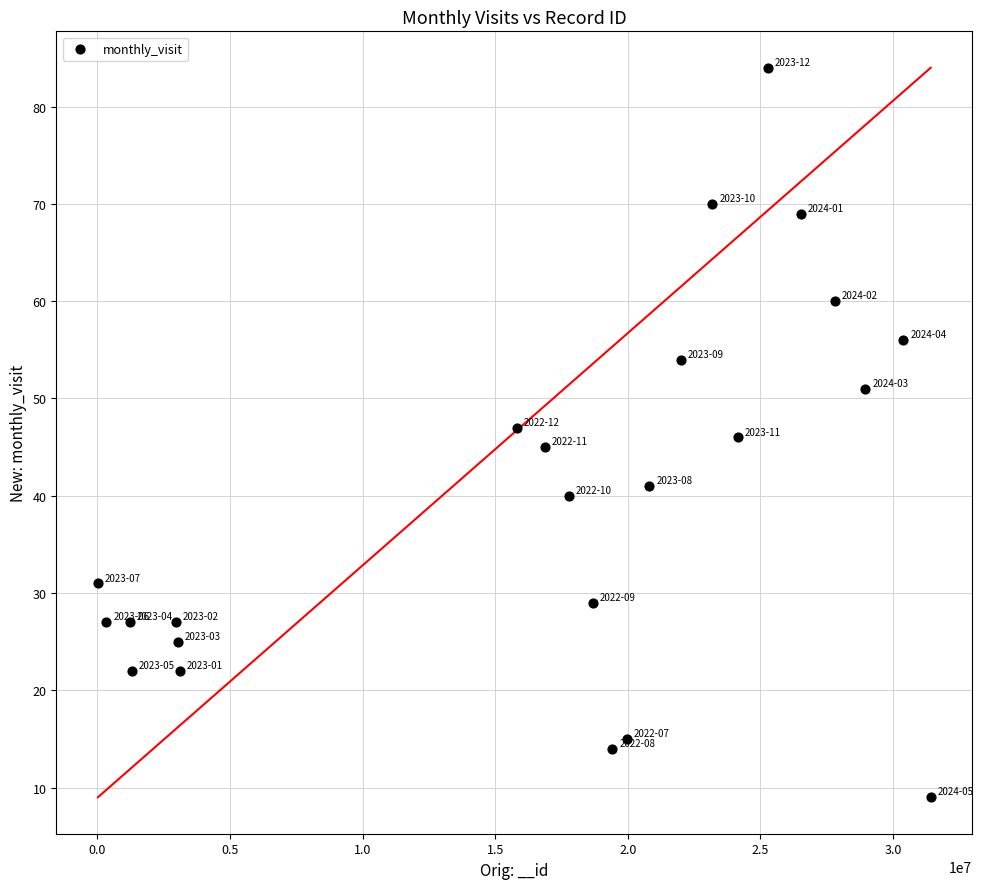

What is the range of X values (max minus min)?

31408935